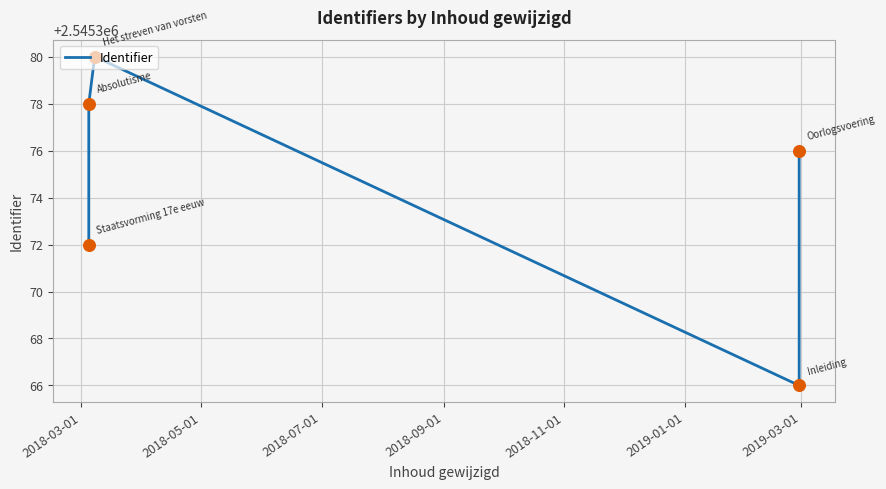

Which has a higher value, 2018-11-01 or 2018-03-01?

2018-11-01